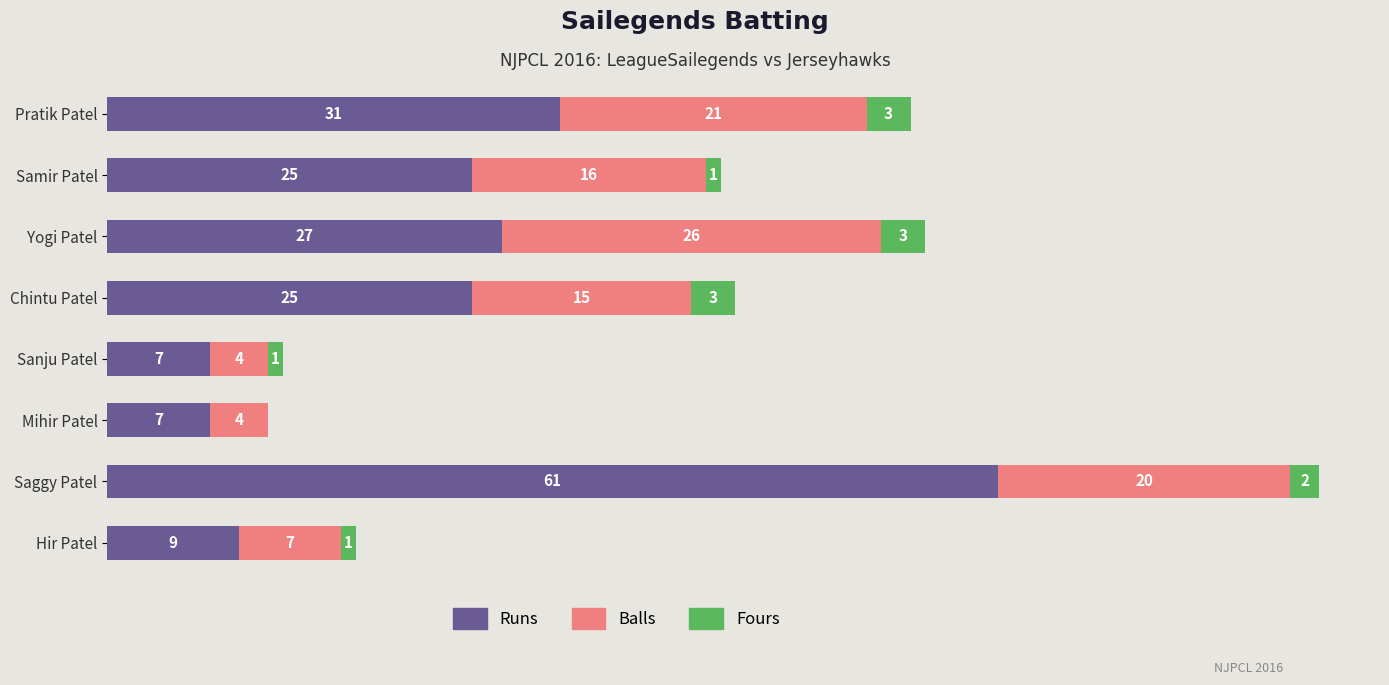

At which category is the sum across all series the highest?

Saggy Patel